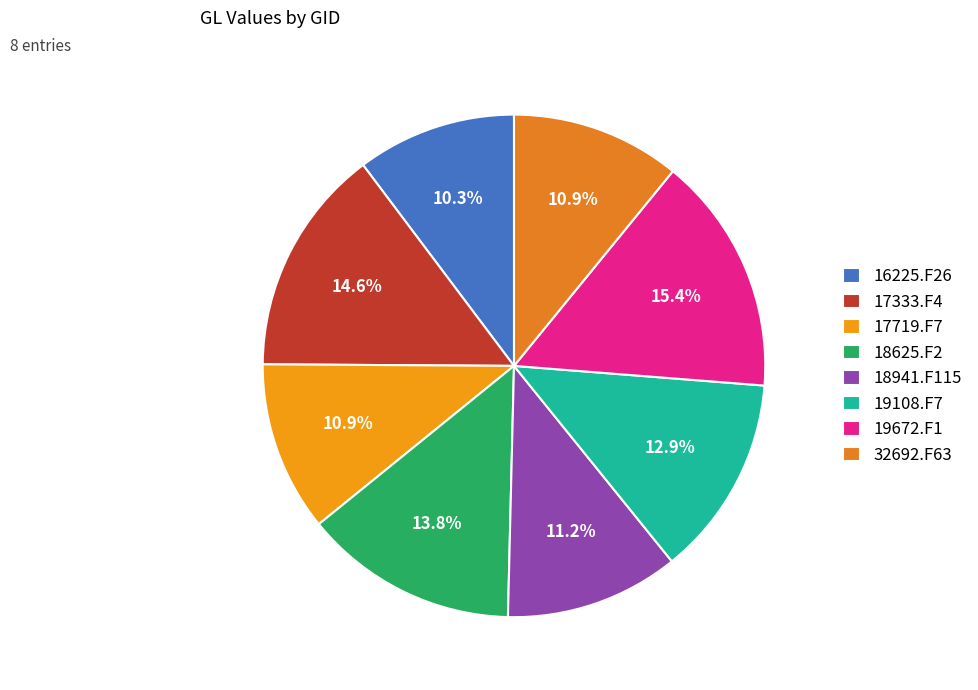

What is the smallest slice in the pie chart?

16225.F26